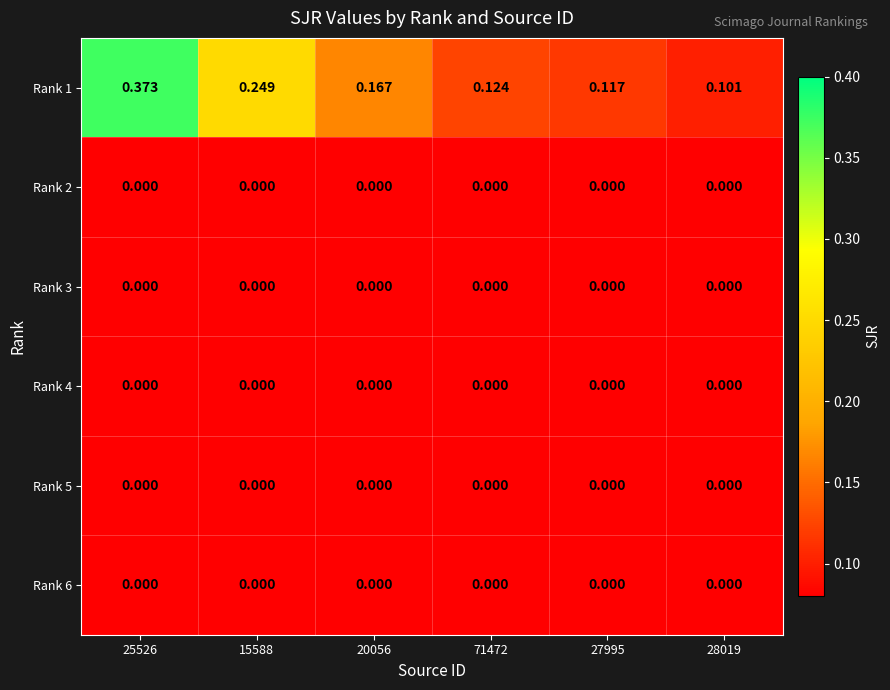

How many data points does each series have?

6